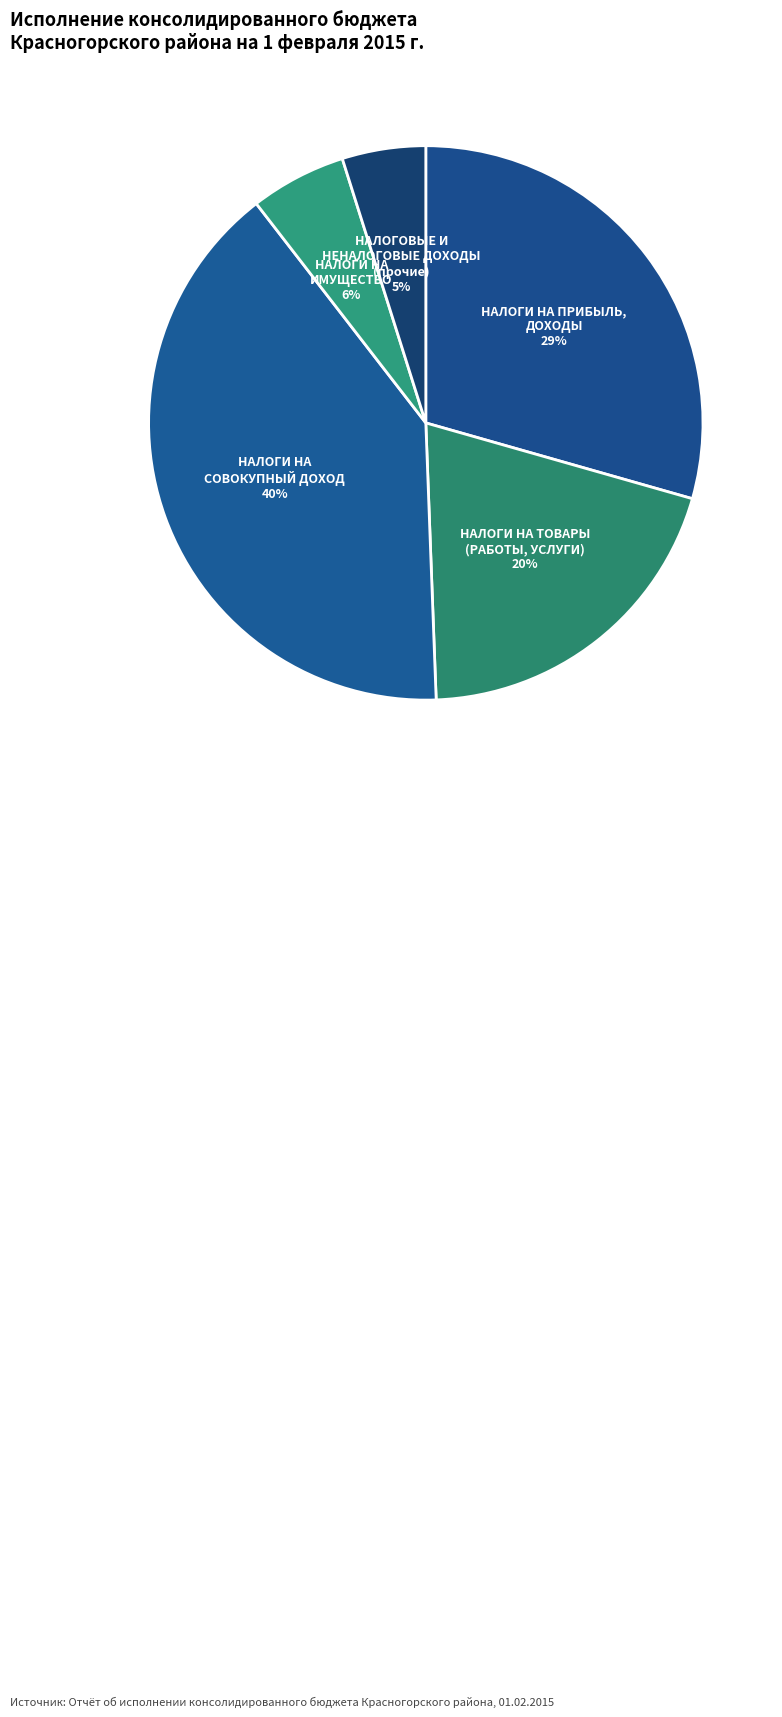

Do НАЛОГИ НА ТОВАРЫ (РАБОТЫ, УСЛУГИ) and НАЛОГИ НА ИМУЩЕСТВО together represent more than half of the pie?

No